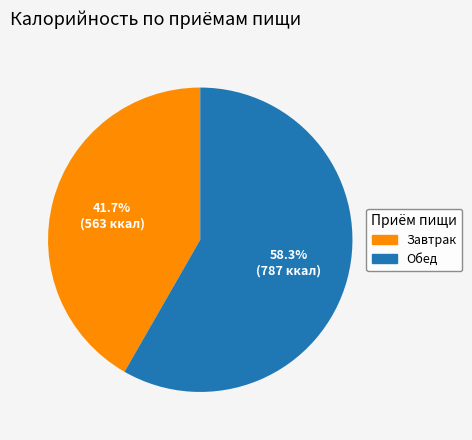

Rank the categories by value from highest to lowest.

Обед, Завтрак